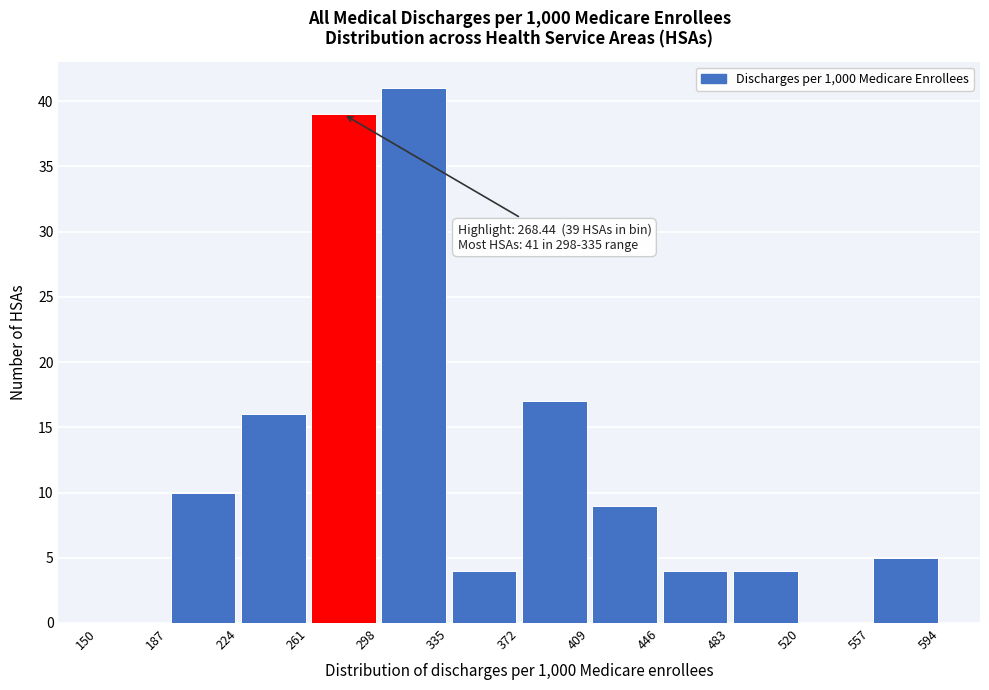

Over which range of the x-axis is the bar tallest?

298 to 335